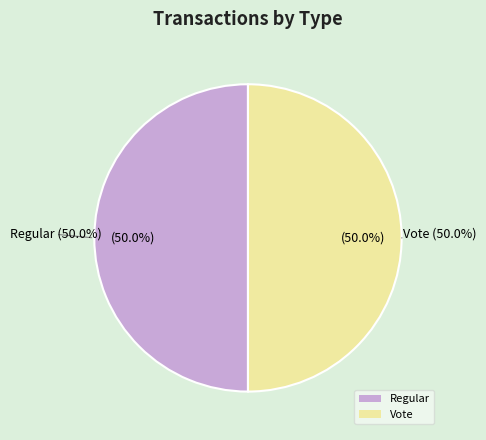

The Regular slice represents 37% of the pie. True or false?

False